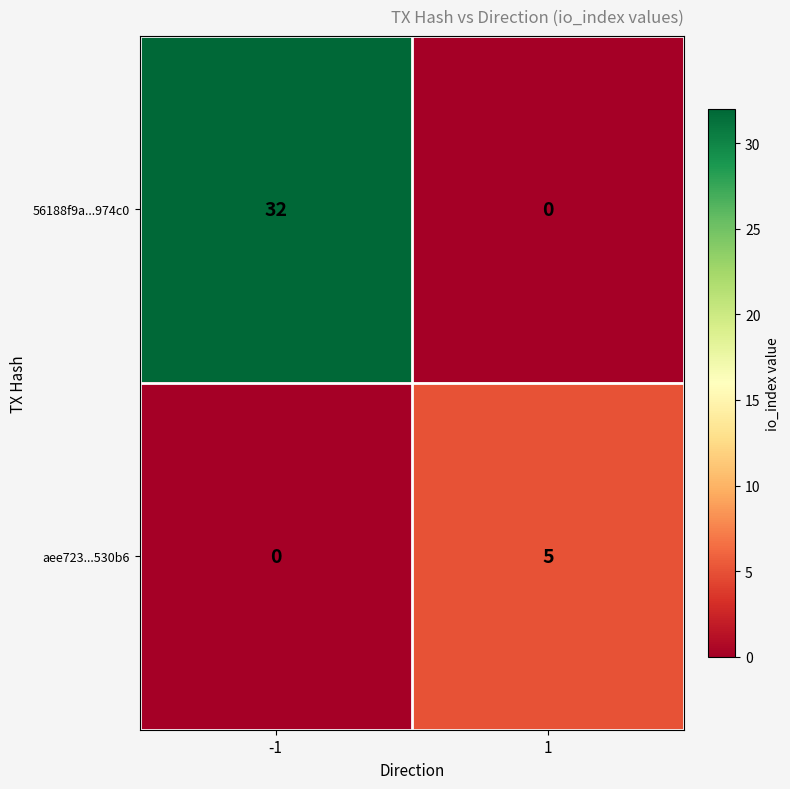

What is the difference between the 56188f9a...974c0 values at 1 and -1?

32